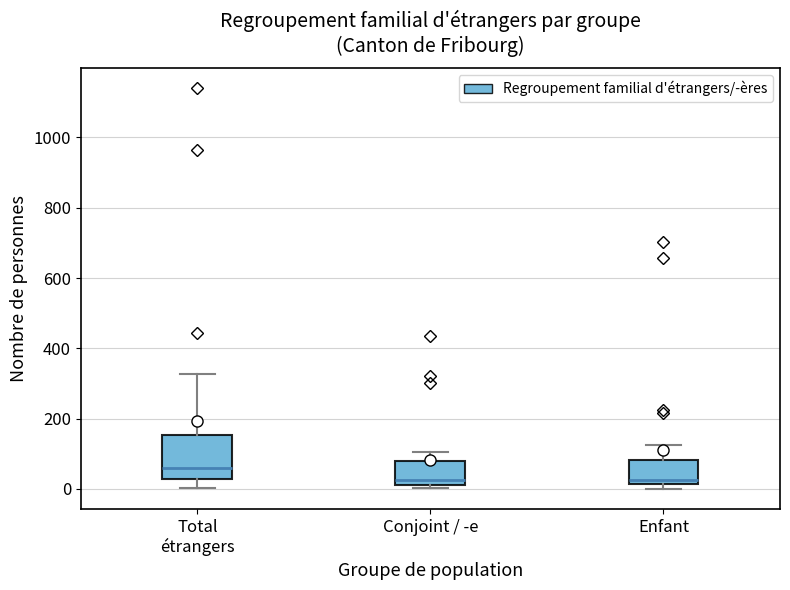

Reading left to right, read every box against the y-axis: the position of its median line, the range the box covers, and the ends of its whiskers. The values are not printed on the chart, so give them approximately, as read against the axis.

Total étrangers: median 60, box 20 to 160, whiskers 0 to 320
Conjoint / -e: median 20, box 0 to 80, whiskers 0 (just below the box's lower edge) to 100
Enfant: median 20 (just above the box's lower edge), box 20 to 80, whiskers 0 to 120